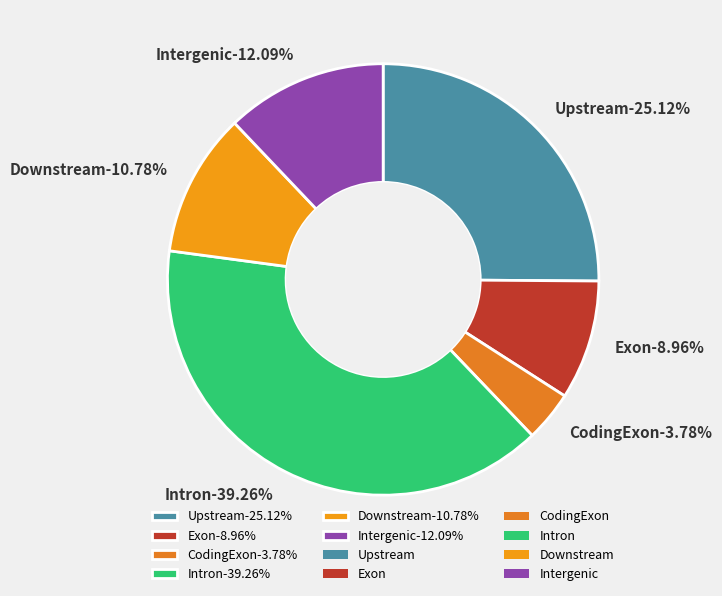

What portion of the pie excludes Intergenic?

87.9%